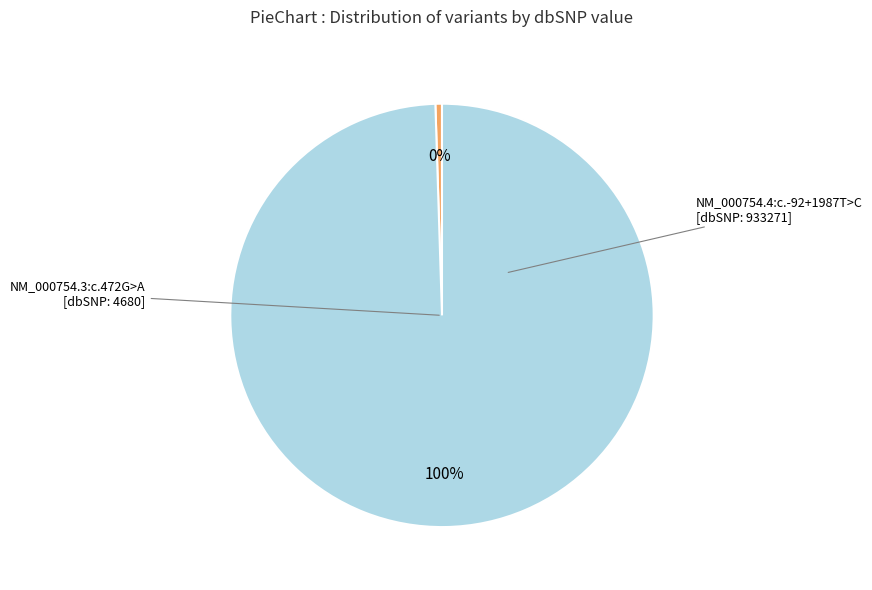

Is there any slice that represents more than half of the pie?

Yes